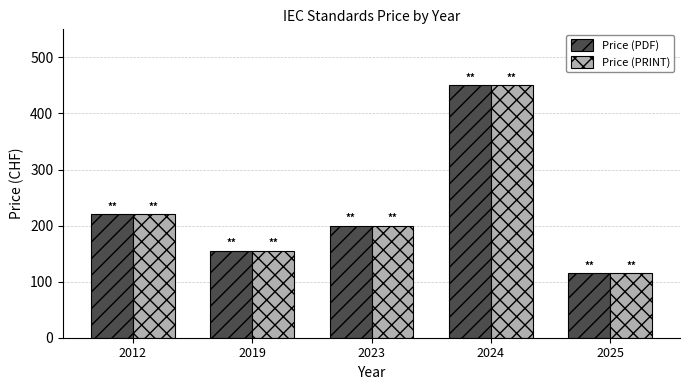

At how many categories does at least one series exceed 359?

1